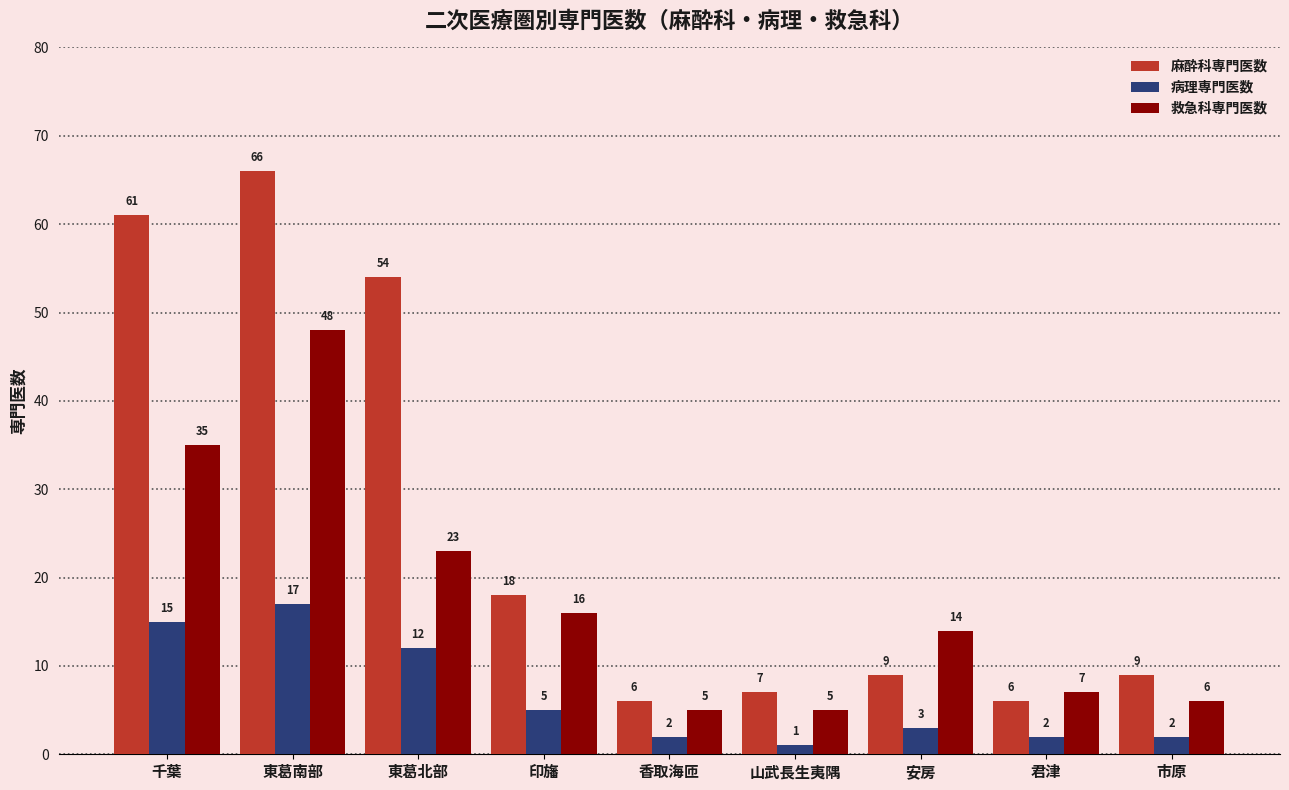

How many bars are there in total?

27